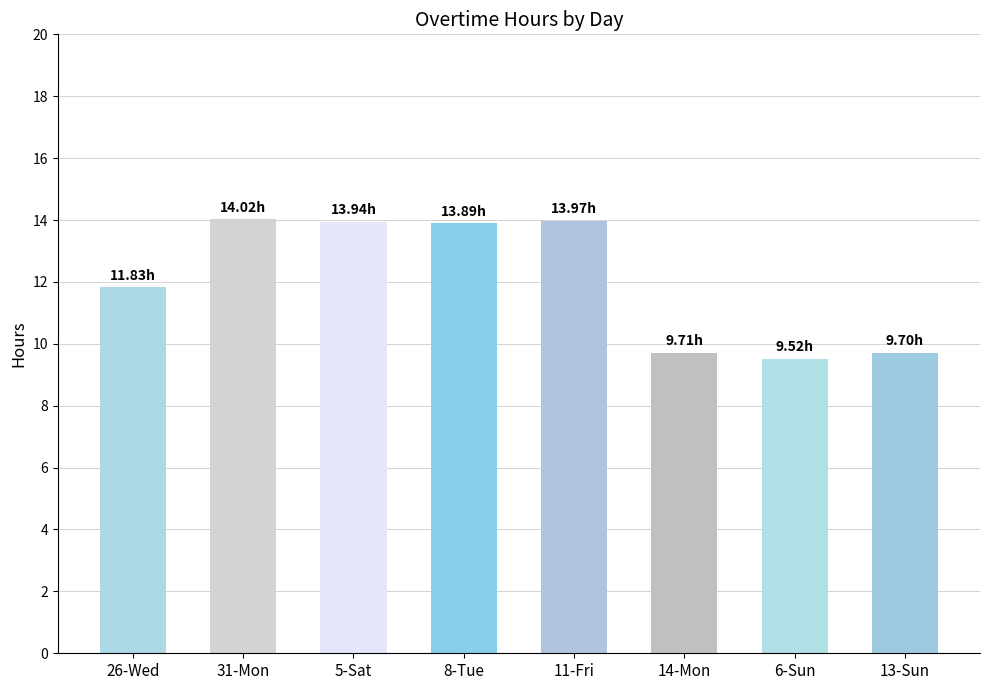

What is the change in value from 8-Tue to 13-Sun?

-4.2